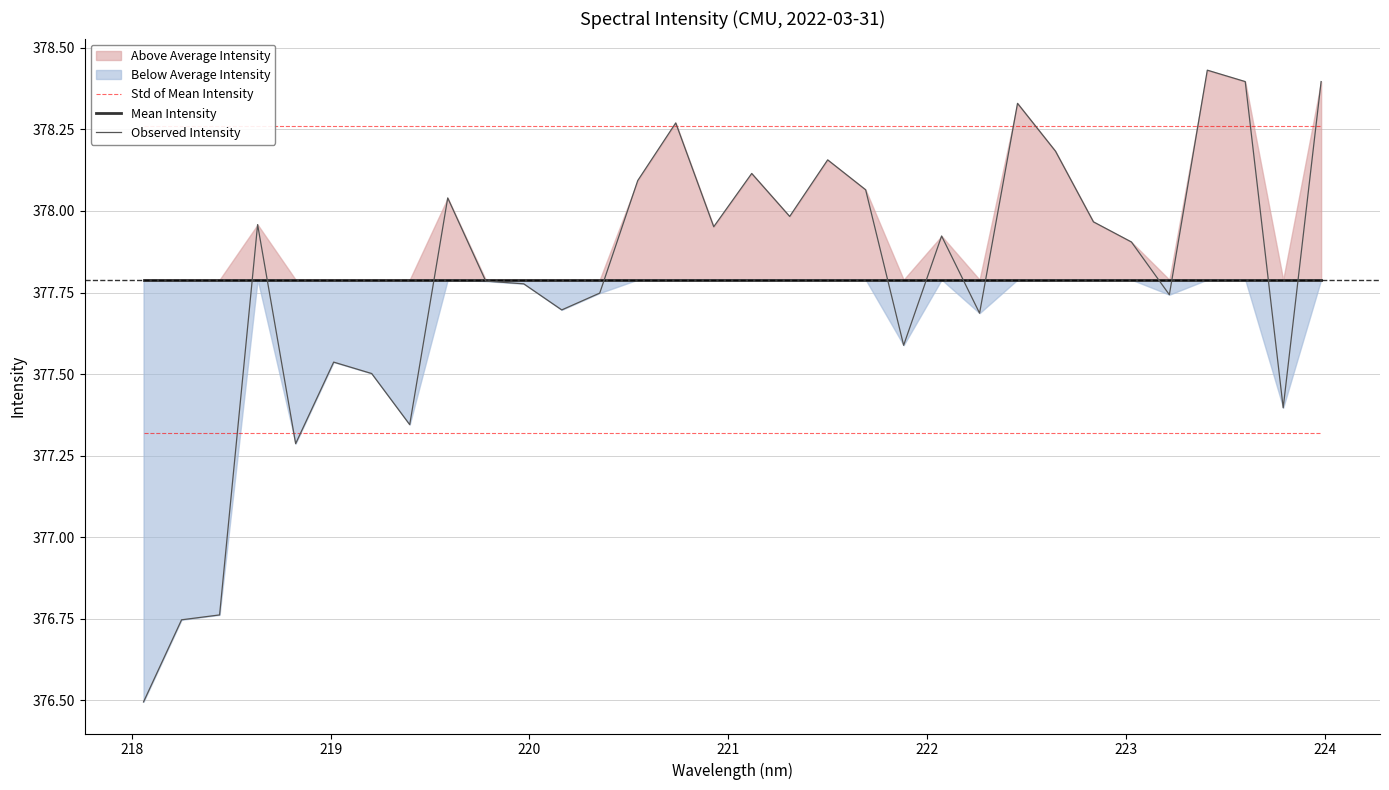

Reading left to right, transcribe all the data shown in this chart.

Std of Mean Intensity: 378.3	378.3	378.3	378.3	378.3	378.3	378.3	378.3	378.3	378.3	378.3	378.3	378.3	378.3	378.3	378.3	378.3	378.3	378.3	378.3	378.3	378.3	378.3	378.3	378.3	378.3	378.3	378.3	378.3	378.3	378.3	378.3
Mean Intensity: 377.8	377.8	377.8	377.8	377.8	377.8	377.8	377.8	377.8	377.8	377.8	377.8	377.8	377.8	377.8	377.8	377.8	377.8	377.8	377.8	377.8	377.8	377.8	377.8	377.8	377.8	377.8	377.8	377.8	377.8	377.8	377.8
Observed Intensity: 376.5	376.7	376.8	378.0	377.3	377.5	377.5	377.3	378.0	377.8	377.8	377.7	377.7	378.1	378.3	378.0	378.1	378.0	378.2	378.1	377.6	377.9	377.7	378.3	378.2	378.0	377.9	377.7	378.4	378.4	377.4	378.4